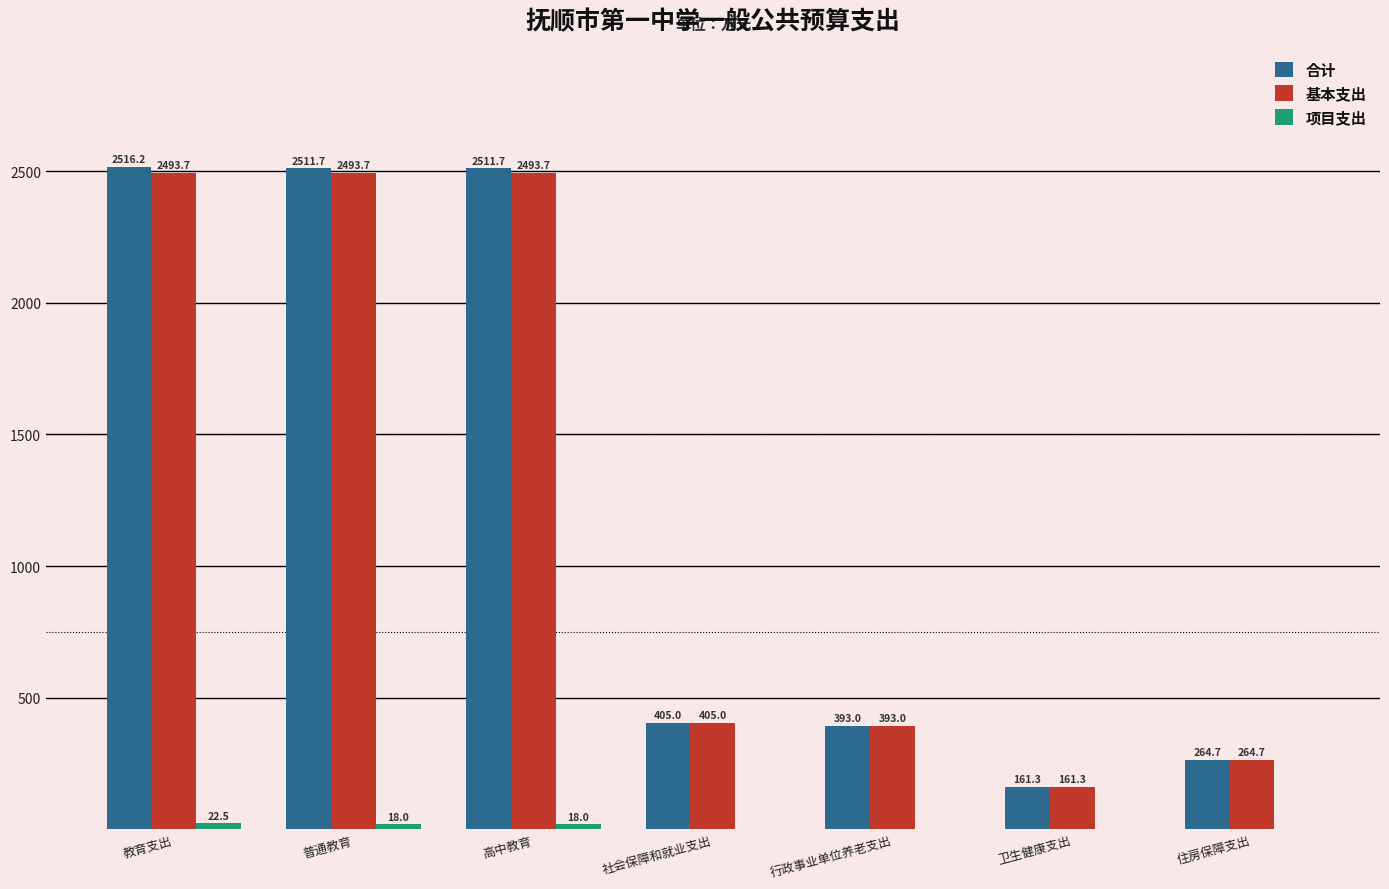

Are the bars grouped side by side (vs. stacked)?

Yes